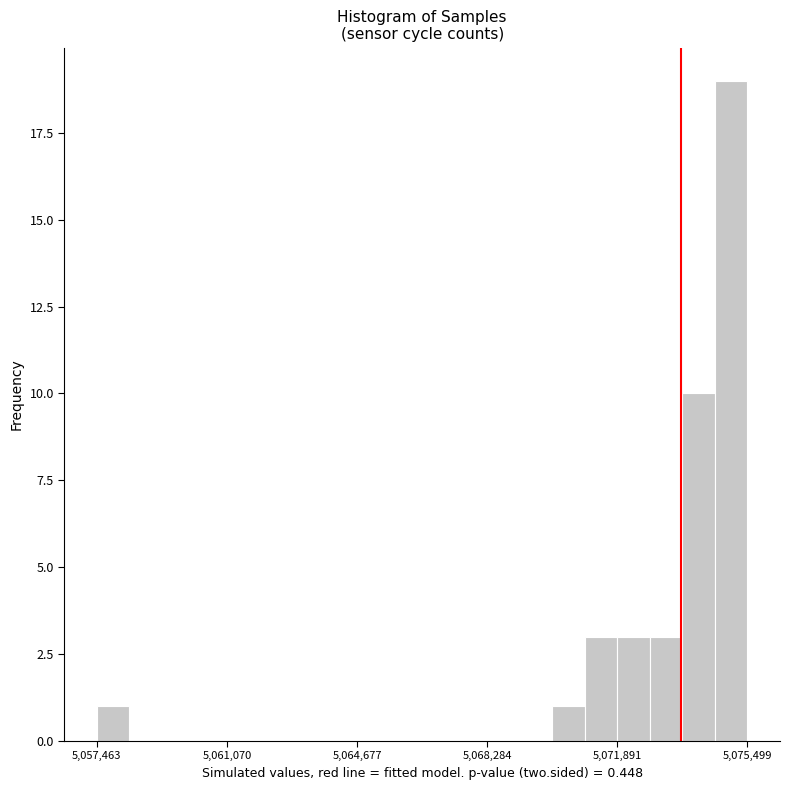

Read against the x-axis, roughly where is the centre of the tallest bar?

5075000